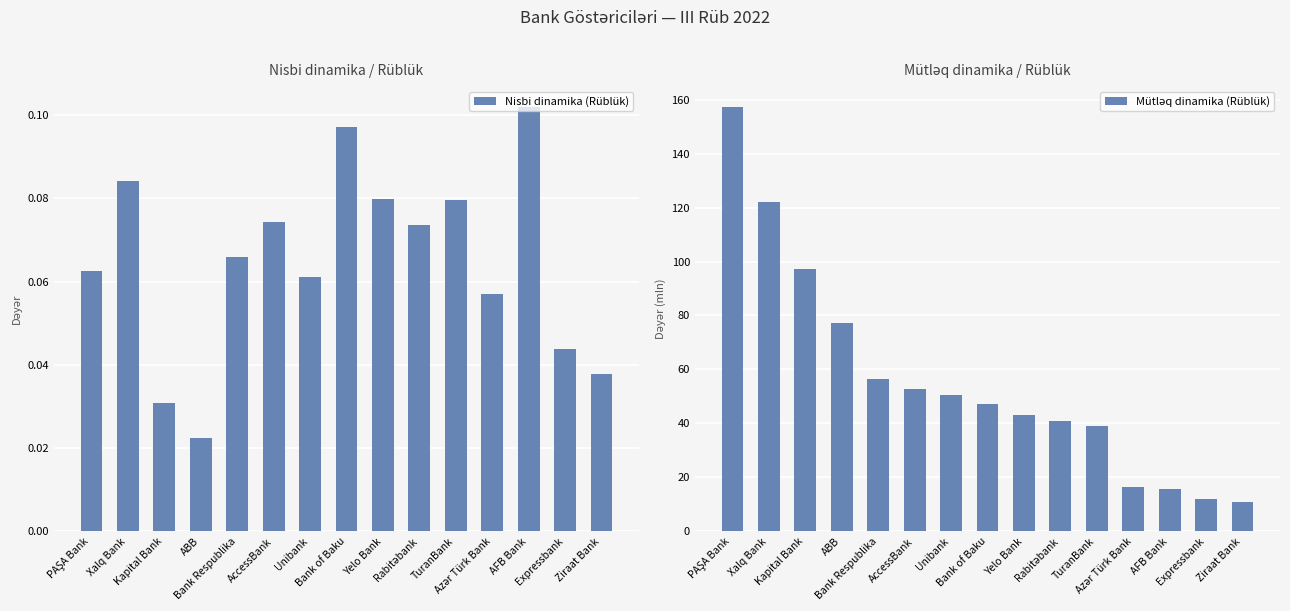

What is the average value of the Mütləq dinamika (Rüblük) series?

55.9